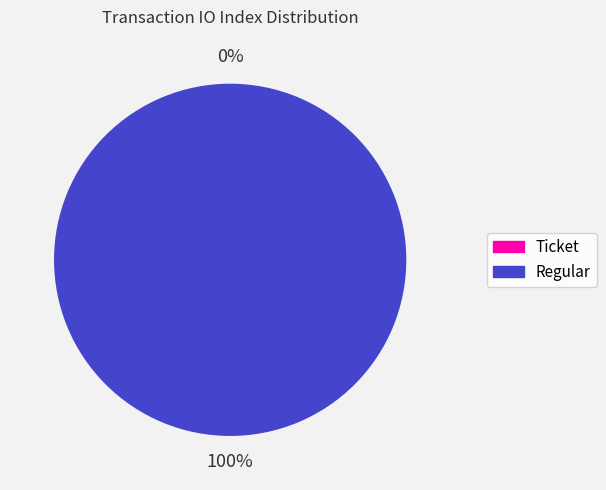

Does any single category account for the majority?

Yes